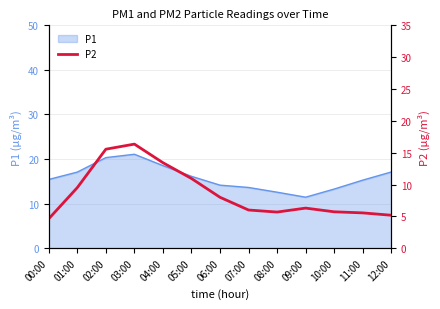

True or false: the data shows 2.1 at 08:00.

False